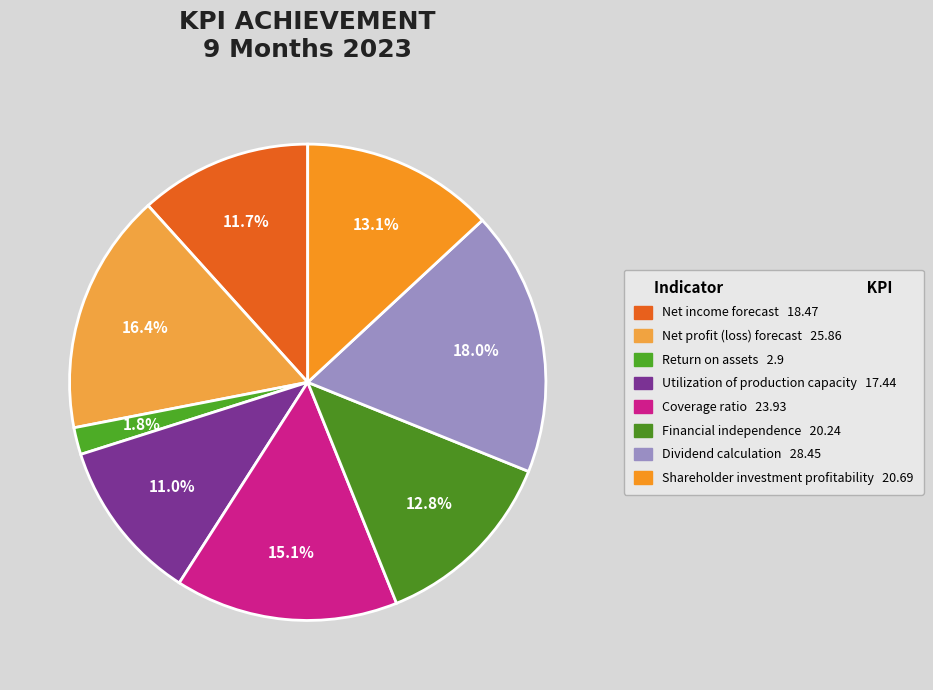

How many slices are in this pie chart?

8